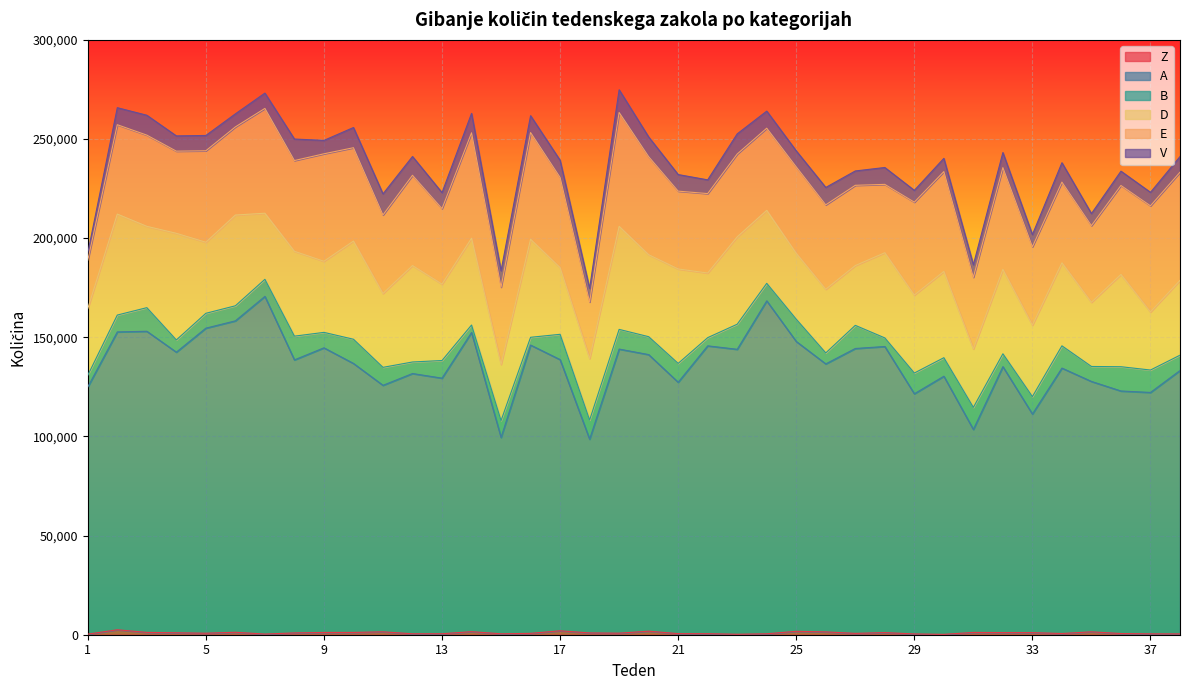

What is the value of the V point at the 28th from the left?

8511